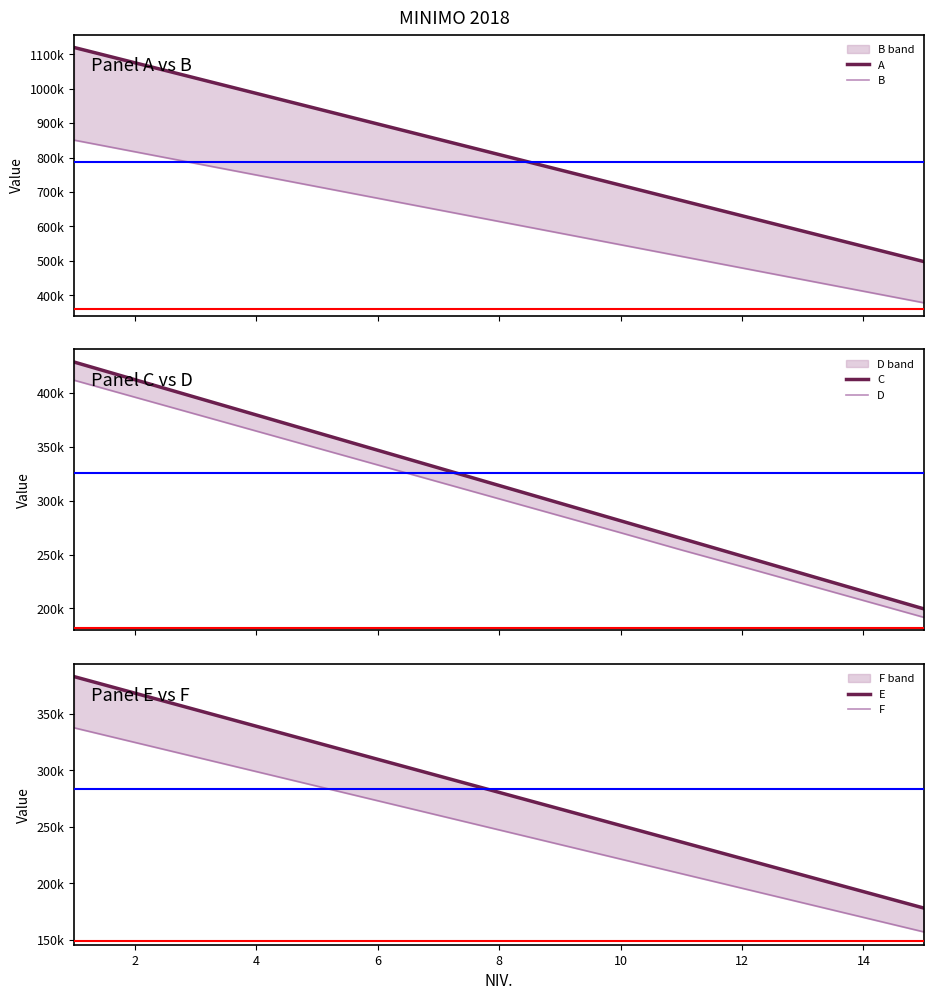

Which label corresponds to the smallest value in the chart?

14